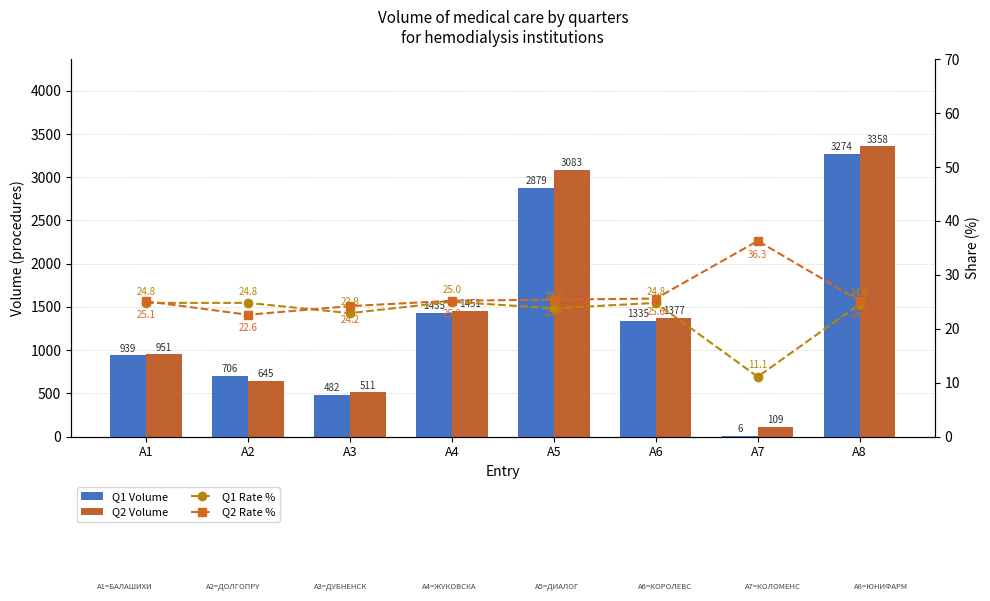

True or false: Q2 Volume has a value of 109.0 at A7.

True